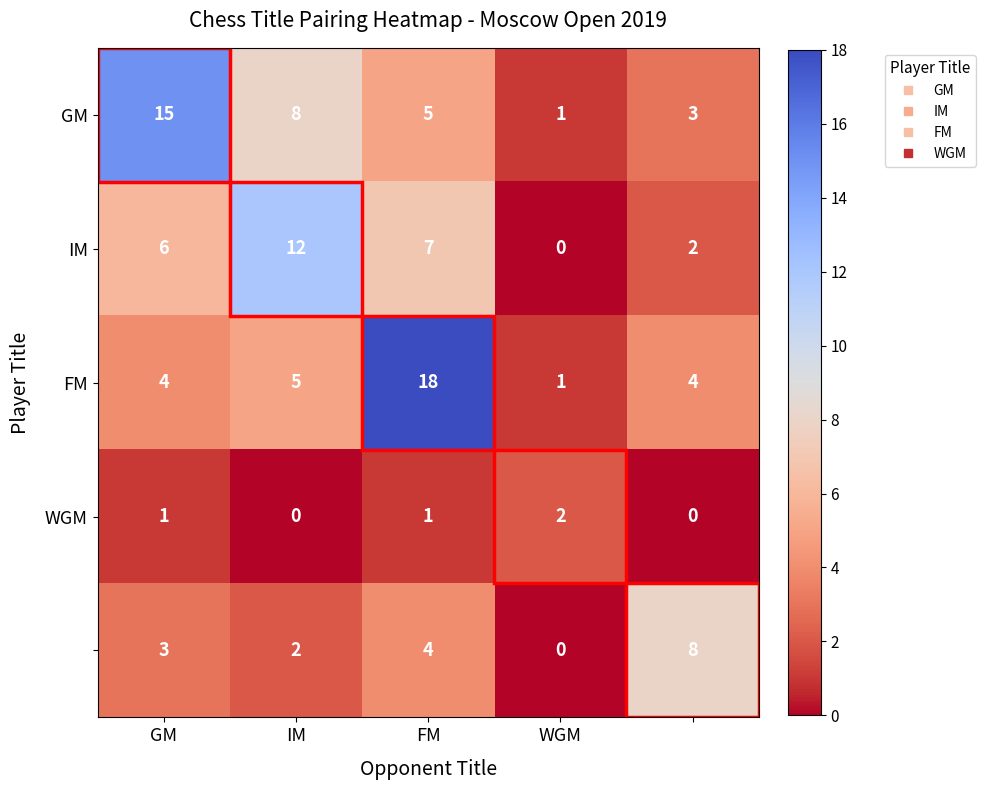

At how many categories does at least one series exceed 0?

5